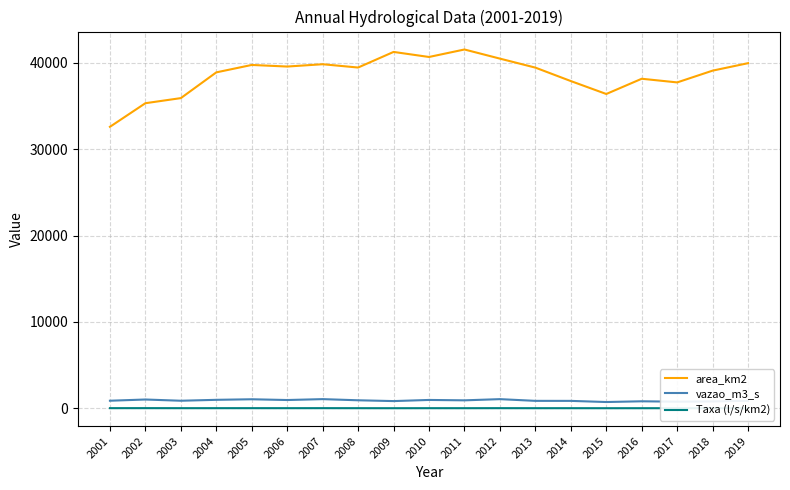

What is the difference between the maximum and minimum values in the area_km2 series?

8948.6